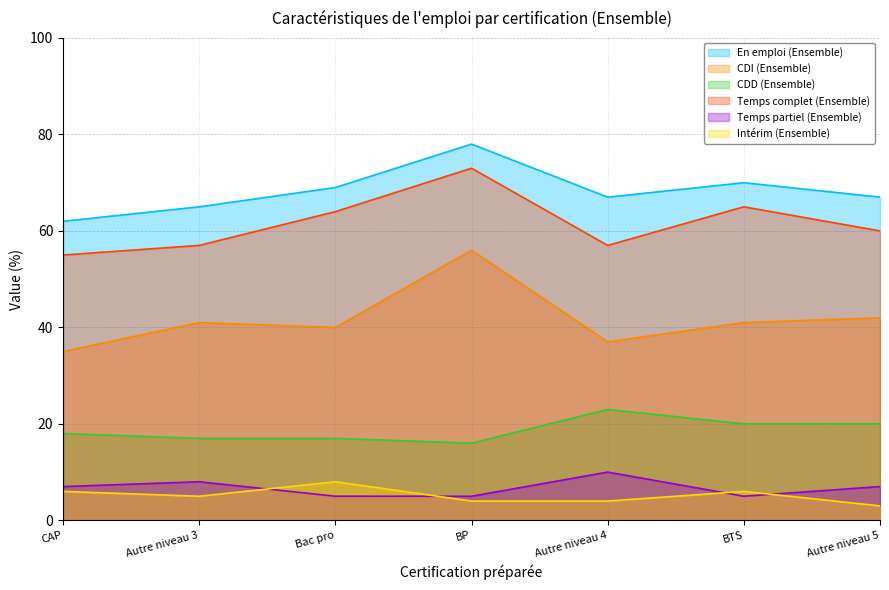

What is the spread (max minus min) of values at BTS?

65